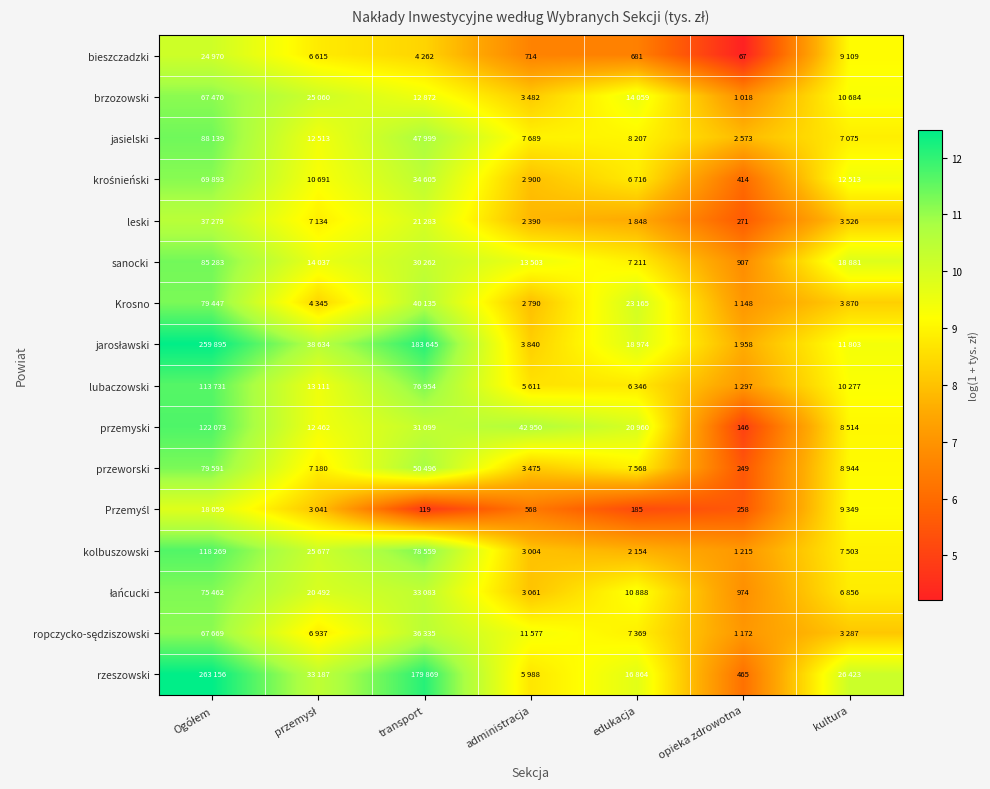

What is the sum of the kolbuszowski values at edukacja and opieka zdrowotna?

14.8